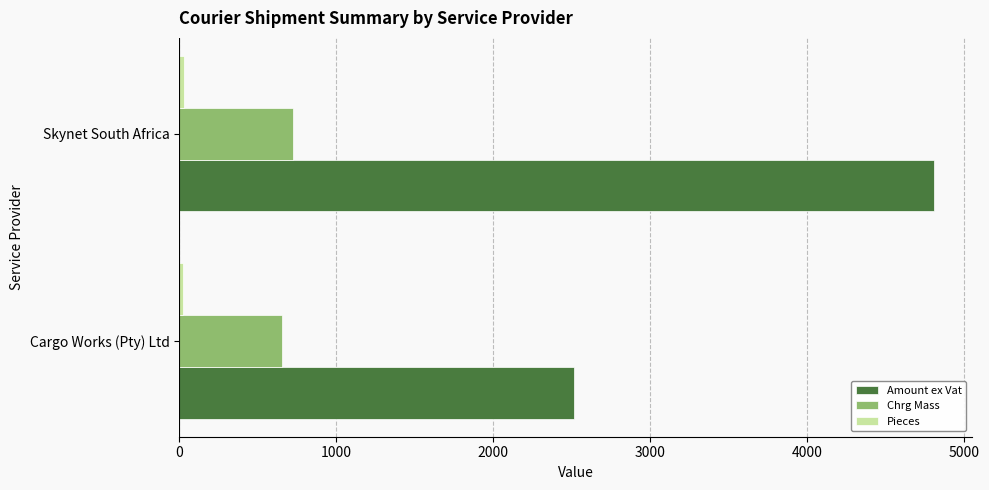

True or false: Amount ex Vat has a value of 4807.2 at Skynet South Africa.

True